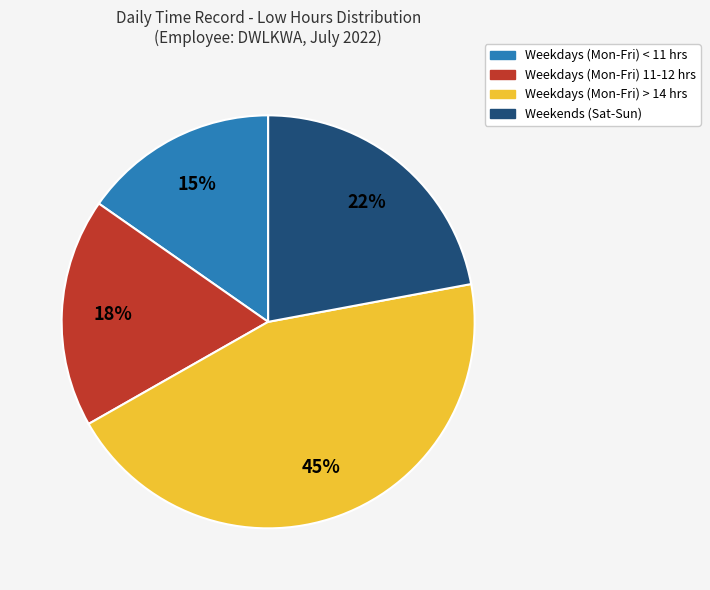

Rank the categories by value from highest to lowest.

Weekdays (Mon-Fri) > 14 hrs, Weekends (Sat-Sun), Weekdays (Mon-Fri) 11-12 hrs, Weekdays (Mon-Fri) < 11 hrs